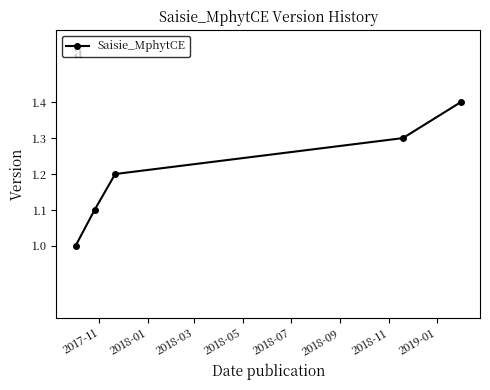

What is the sum of all values?

6.0